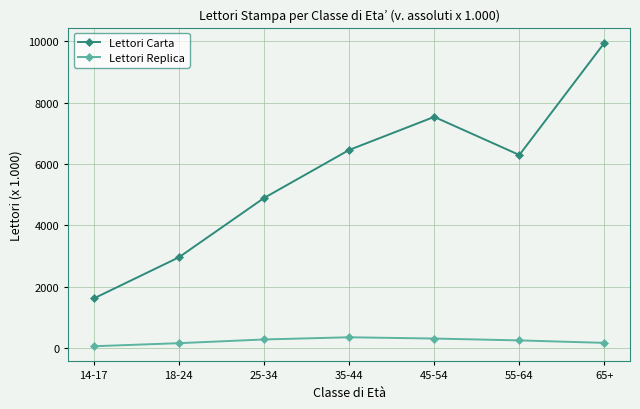

What is the value of the Lettori Replica point at the 1st from the left?

63